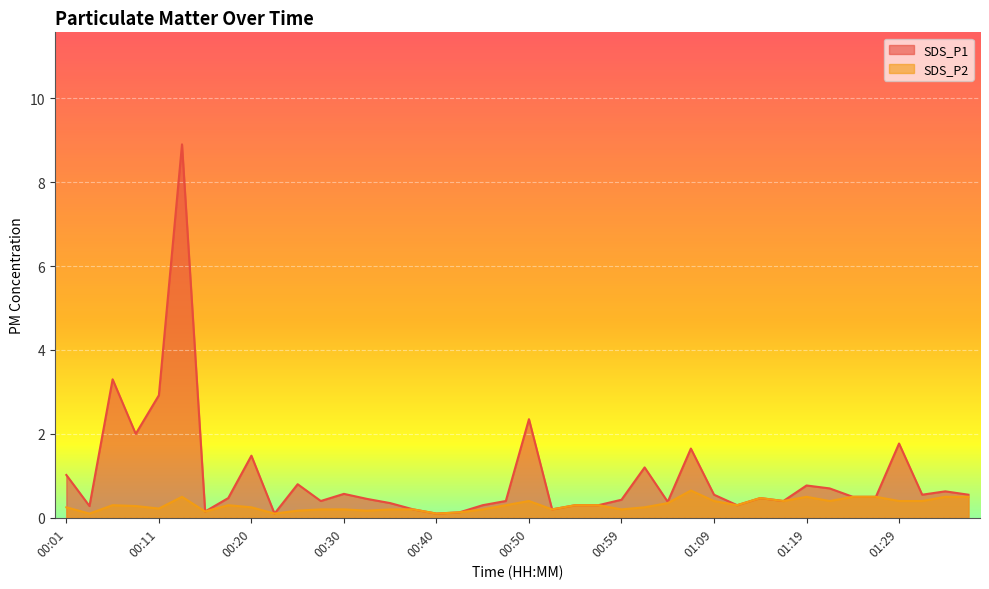

At how many categories does at least one series exceed 1?

10